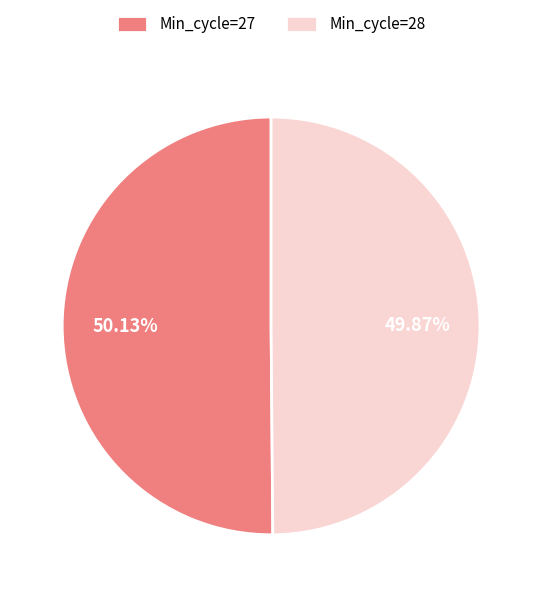

What portion of the pie excludes Min_cycle=28?

50.1%